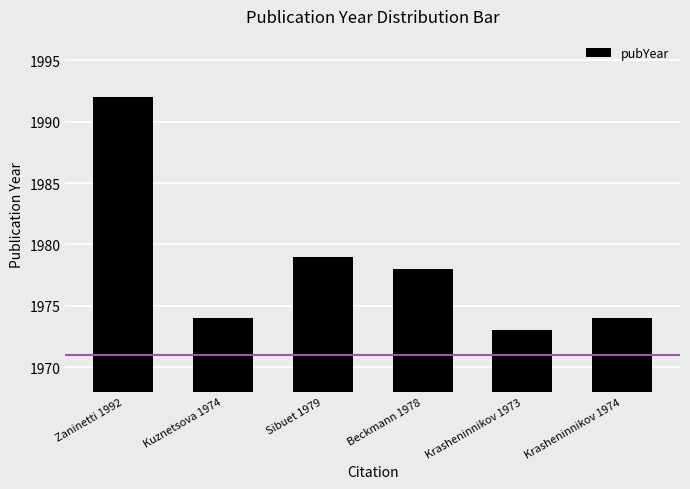

At which category does the chart reach its minimum across all series?

Krasheninnikov 1973